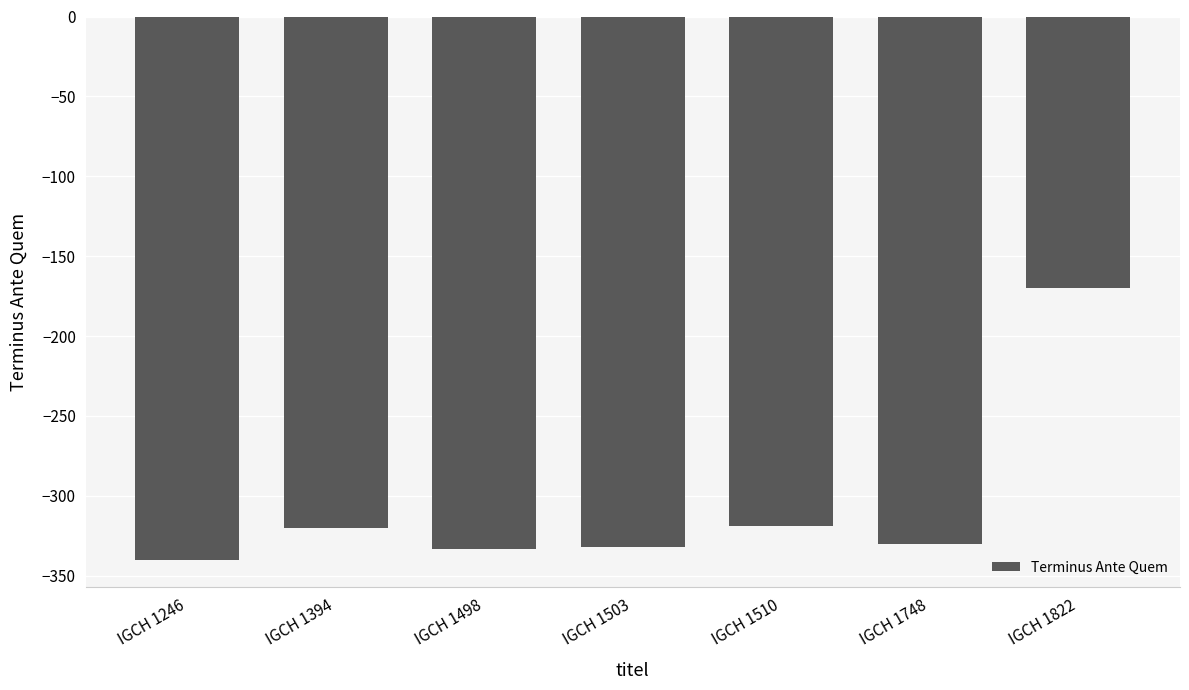

Between IGCH 1822 and IGCH 1510, which is larger?

IGCH 1822